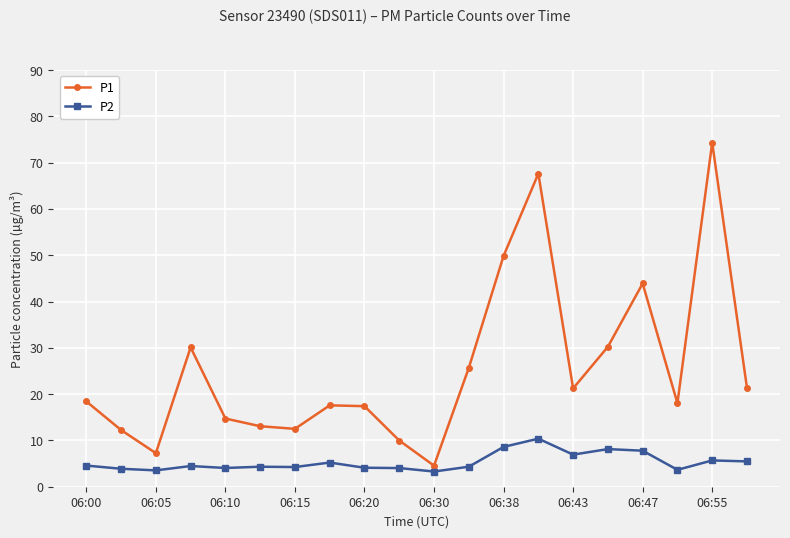

Which series has the widest spread of values?

P1